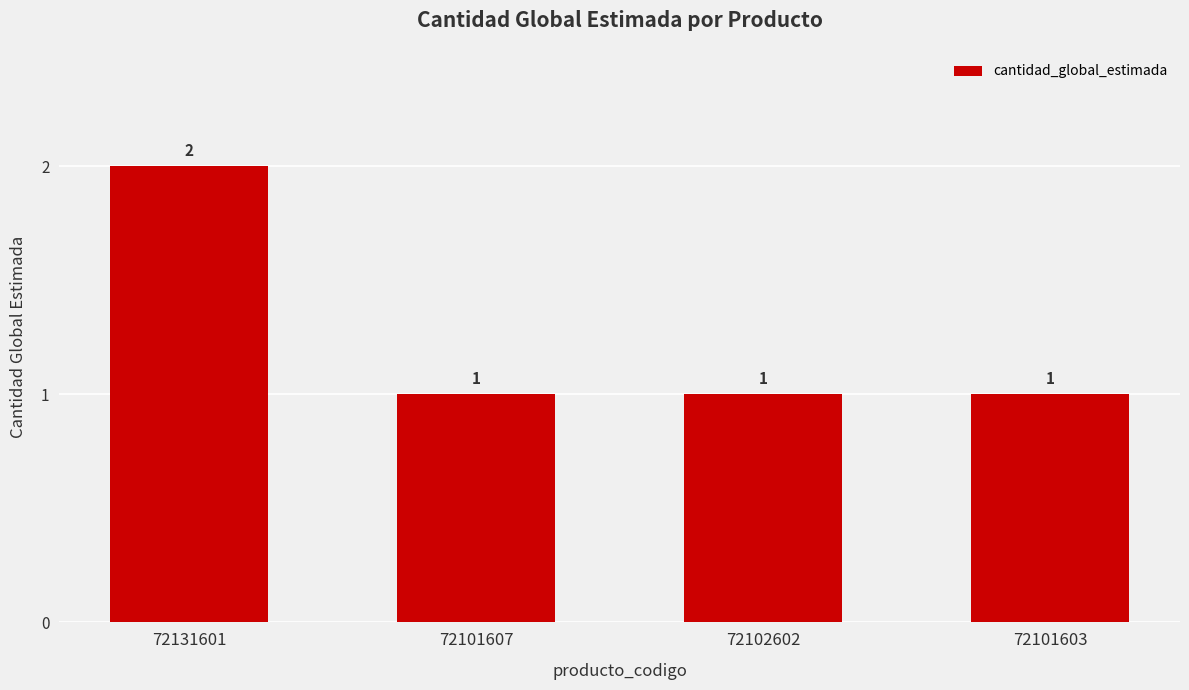

Read the value at 72101603.

1